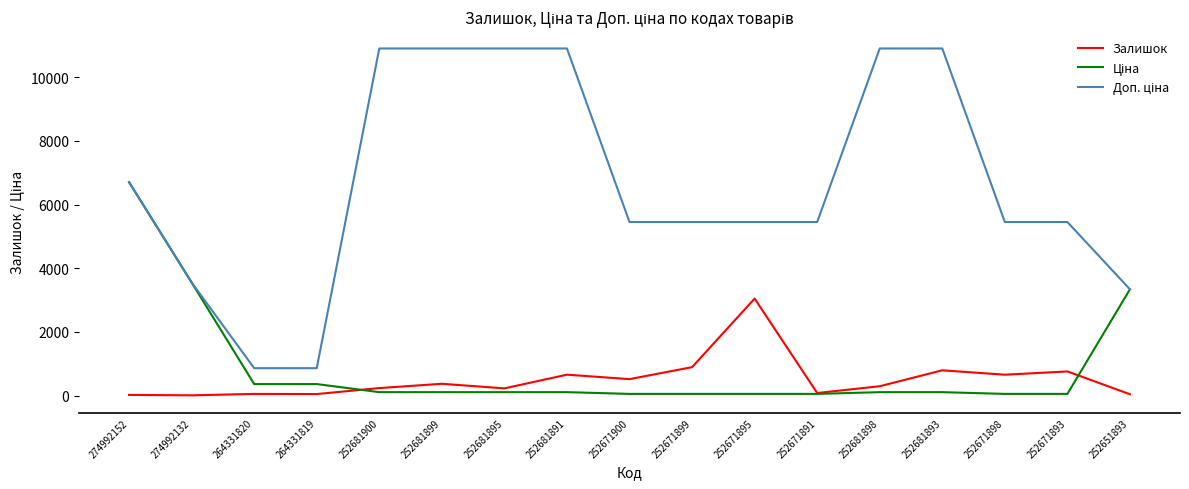

What is the greatest value displayed?

10903.0